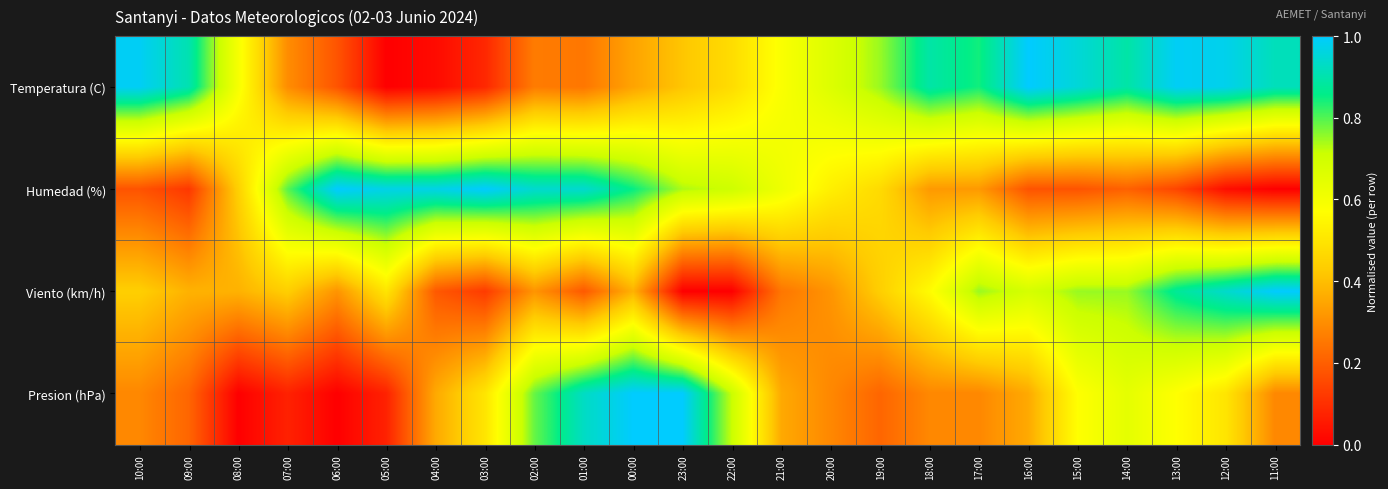

Rank the series by their average value, from highest to lowest.

Temperatura (C), Humedad (%), Viento (km/h), Presion (hPa)